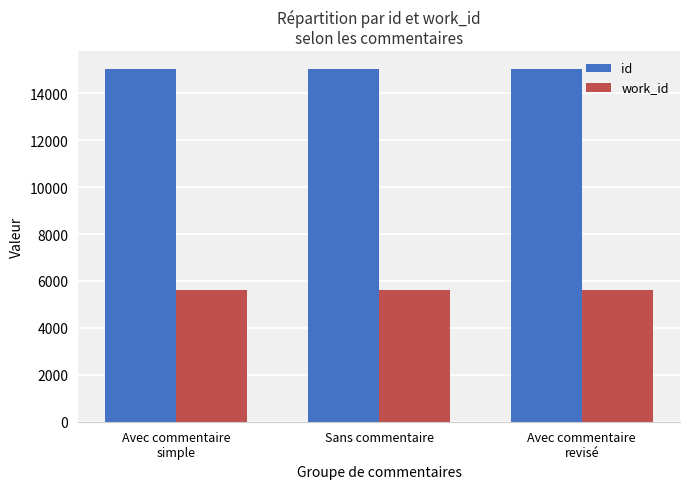

What is the difference between the maximum and minimum values in the work_id series?

5